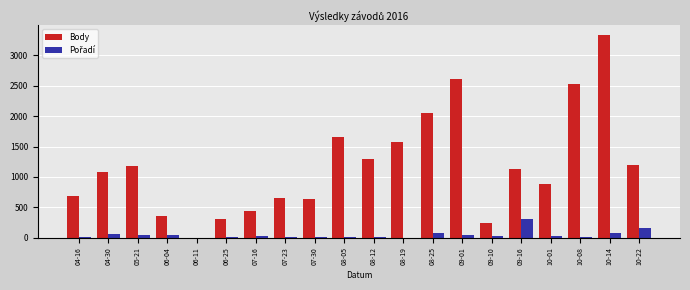

Which series has the largest range (max minus min)?

Body